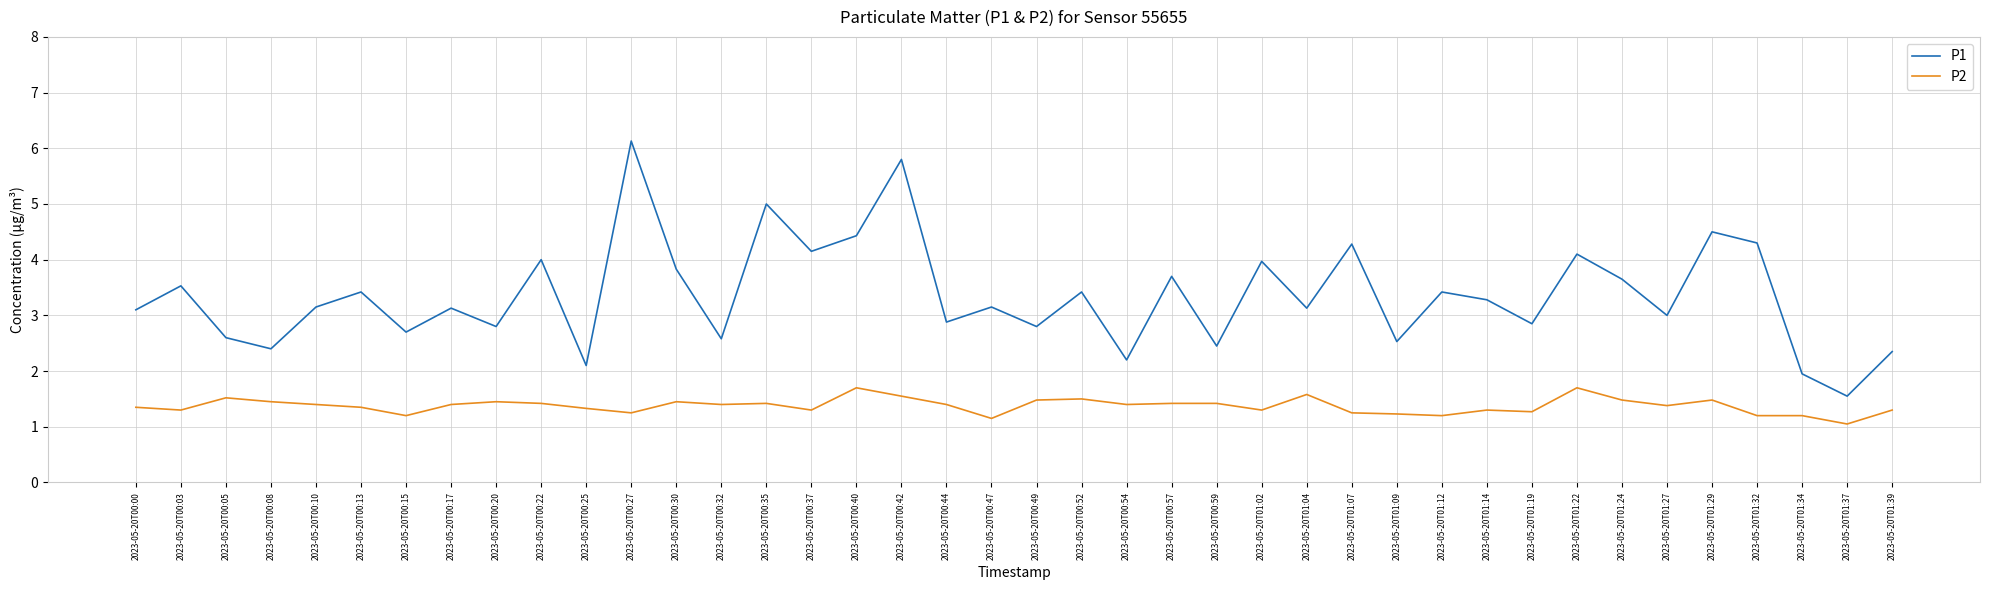

List the series in order of their overall mean, lowest first.

P2, P1